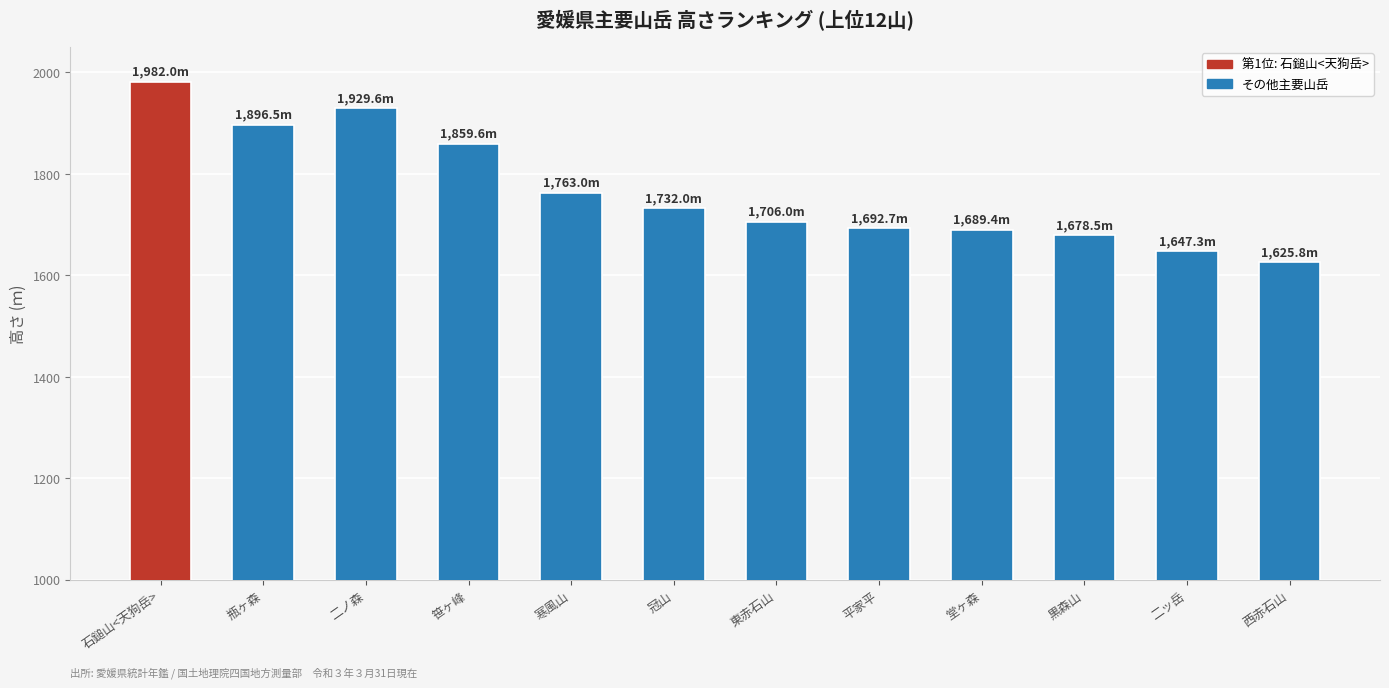

What is the smallest value displayed?

1625.8